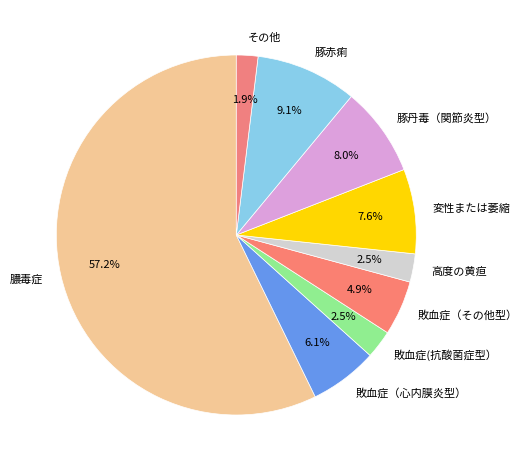

To the nearest percent, what is the difference between the 敗血症（心内膜炎型） and 豚丹毒（関節炎型） slice percentages?

2%